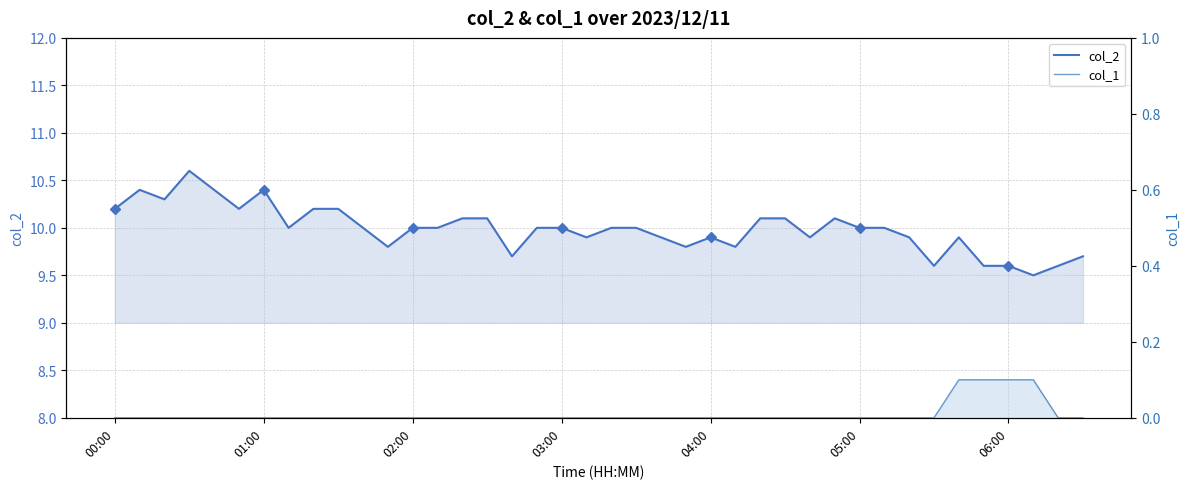

The col_1 series shows 0.1 at 35. True or false?

True